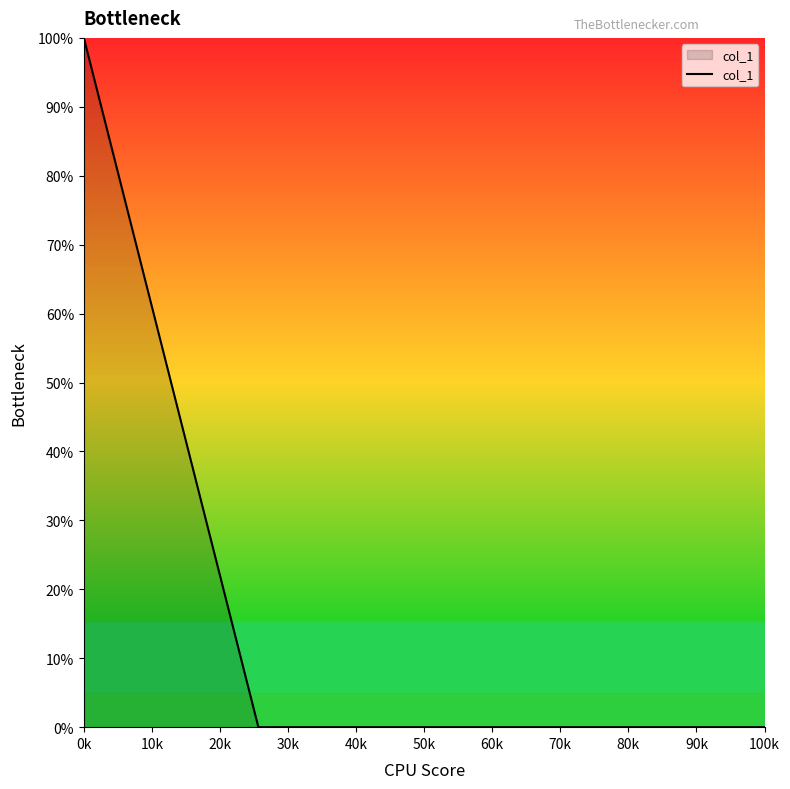

Is this an area chart (filled region under the line)?

Yes